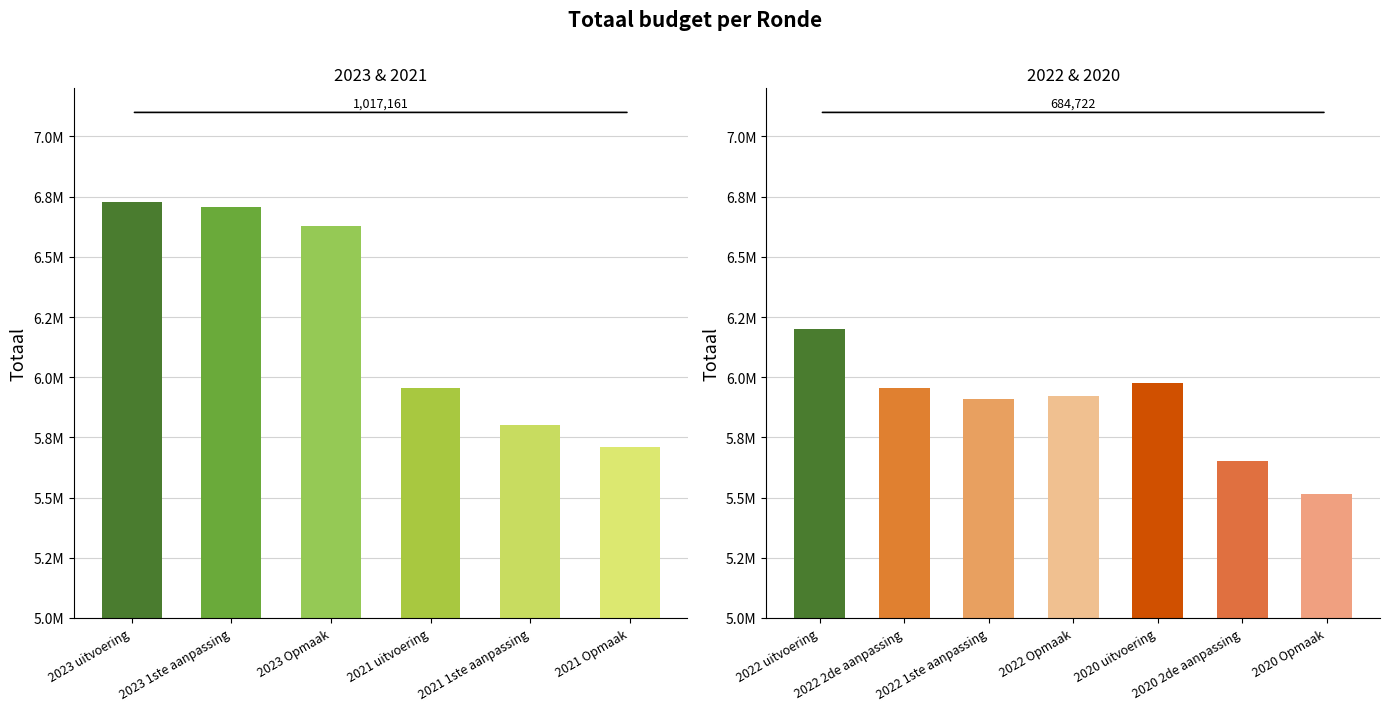

Where does the data first go above 5921652?

2022 uitvoering